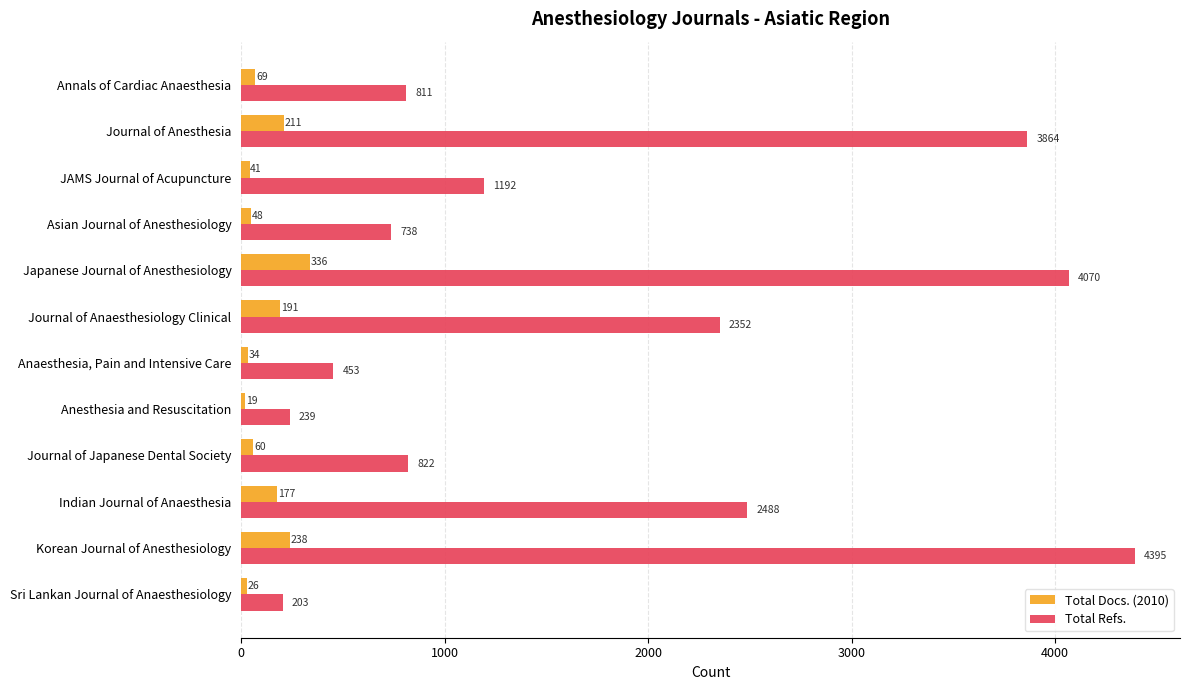

The Total Docs. (2010) series shows 41 at JAMS Journal of Acupuncture. True or false?

True